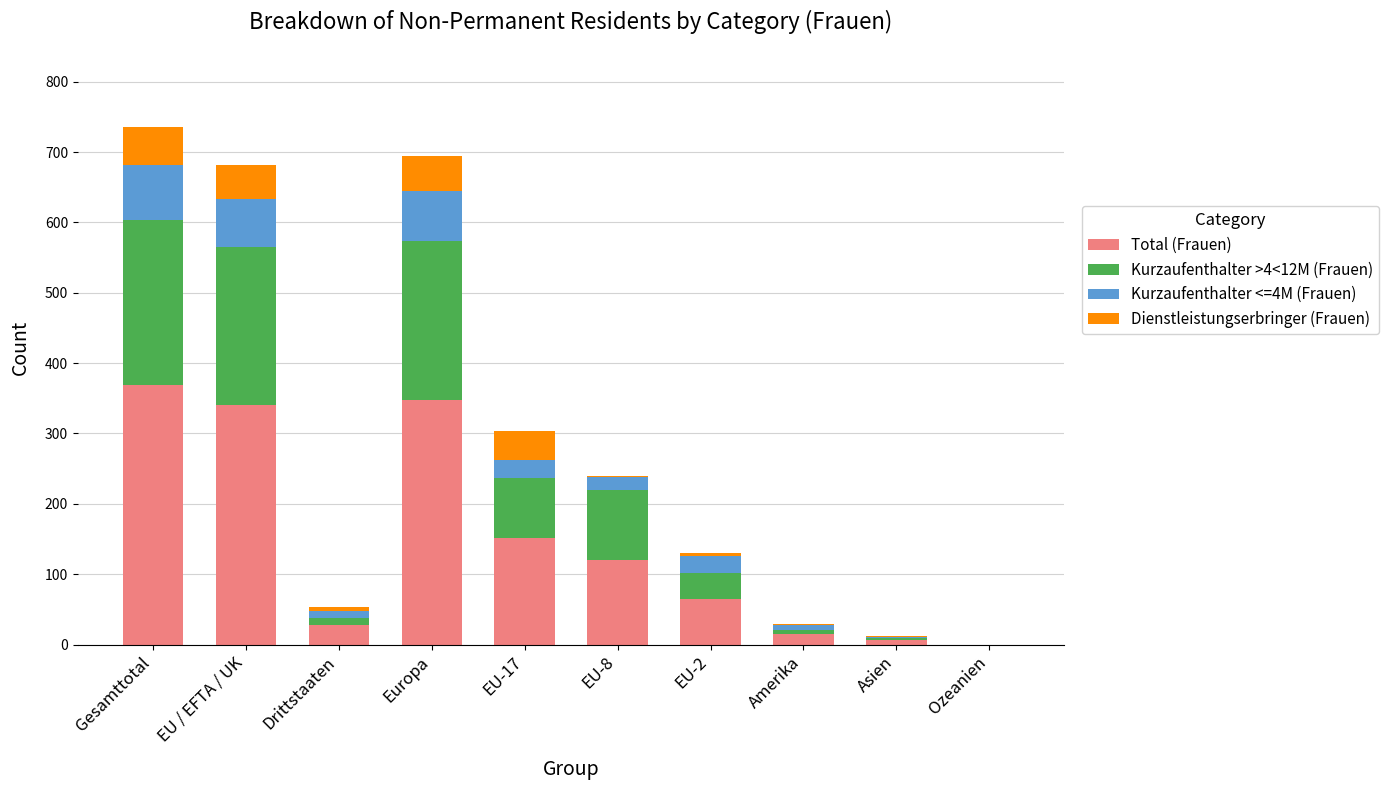

At which label is Total (Frauen) closest to 184?

EU-17